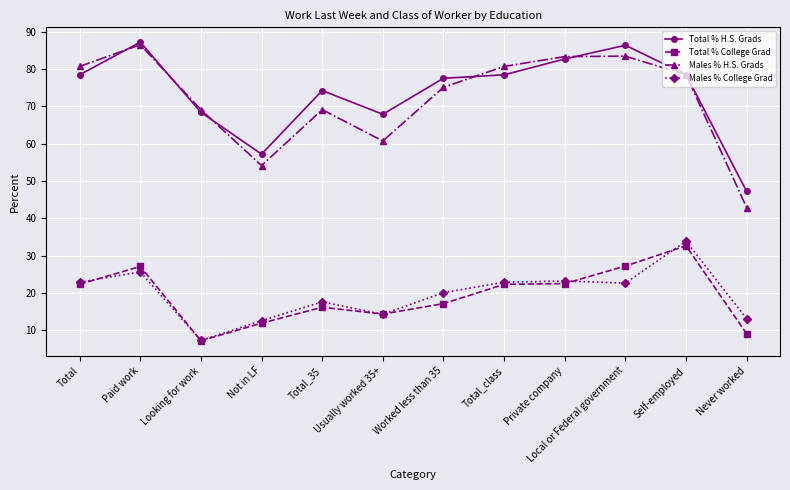

What is the maximum value for Males % H.S. Grads?

86.5